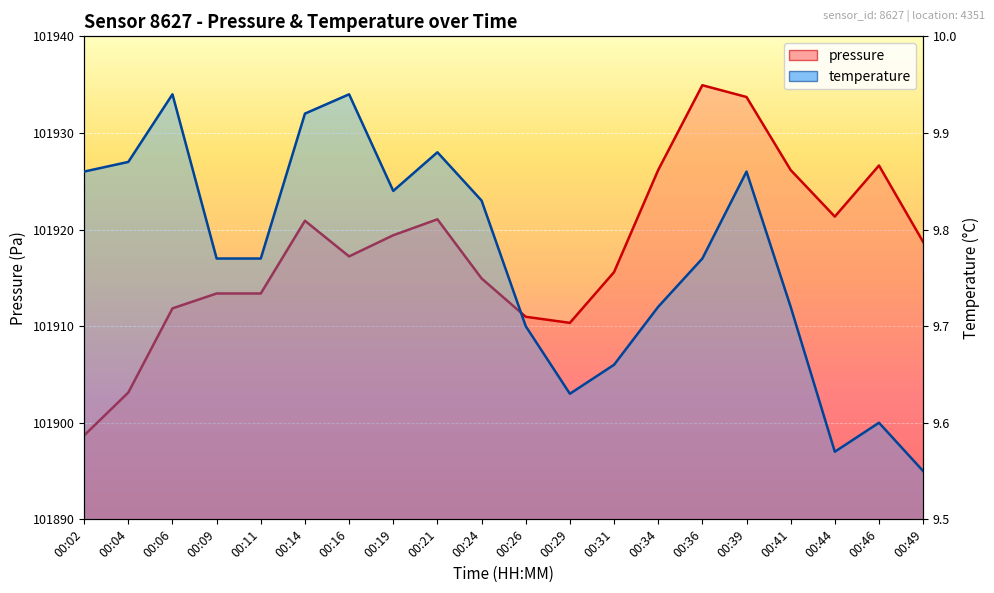

At which category does pressure reach its first local peak?

00:14